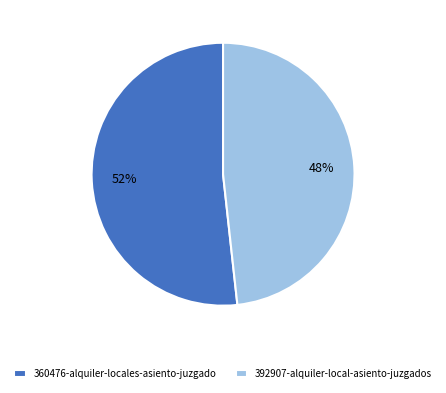

What is the ratio of the value at 392907-alquiler-local-asiento-juzgados to the value at 360476-alquiler-locales-asiento-juzgado?

0.9